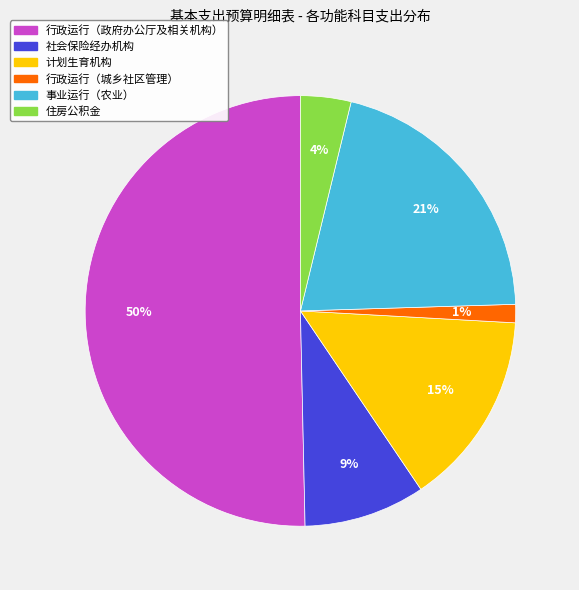

To the nearest percent, what is the difference between the largest and smallest slice percentages?

49%